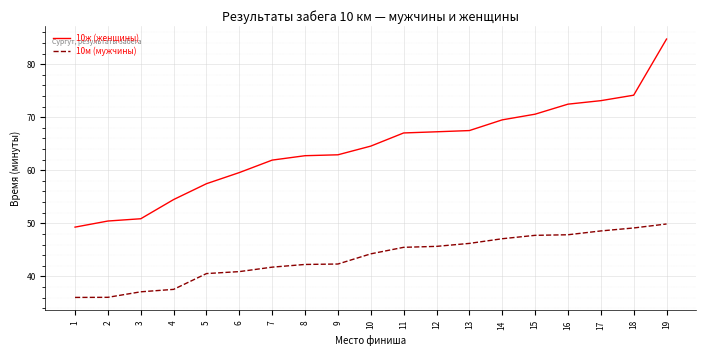

The 10ж (женщины) series shows 62.8 at 8. True or false?

True